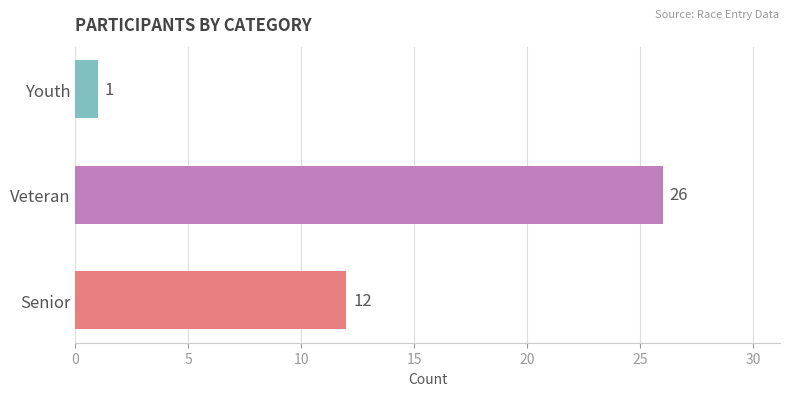

Rank the categories by value from highest to lowest.

Veteran, Senior, Youth